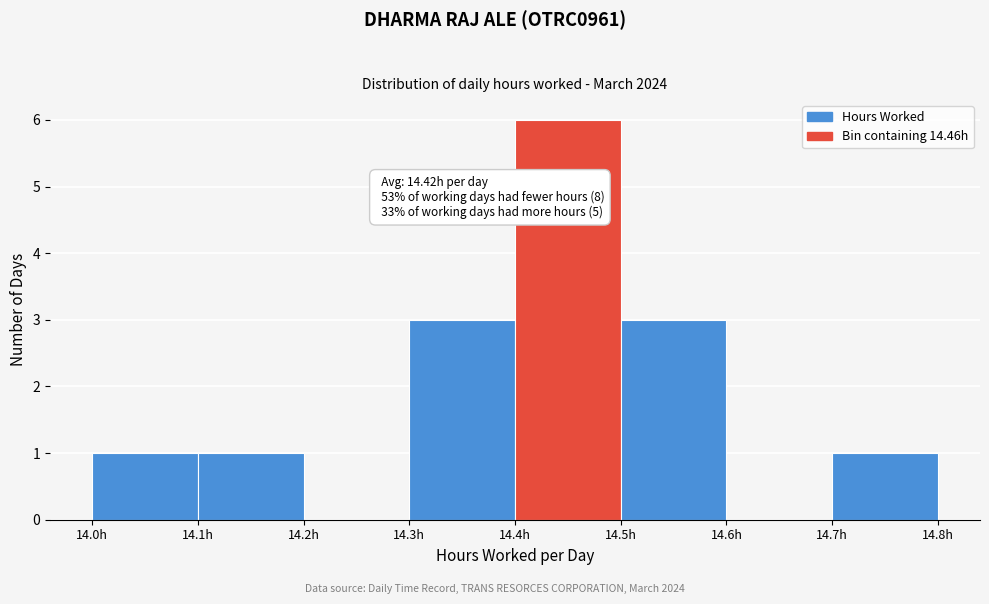

Over which range of the x-axis is the bar tallest?

14.4 to 14.5